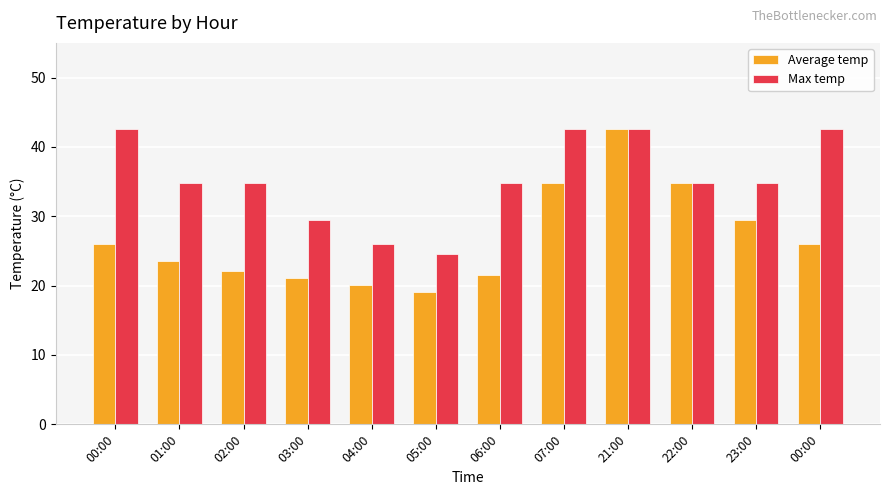

At which label does Average temp first exceed 26?

07:00